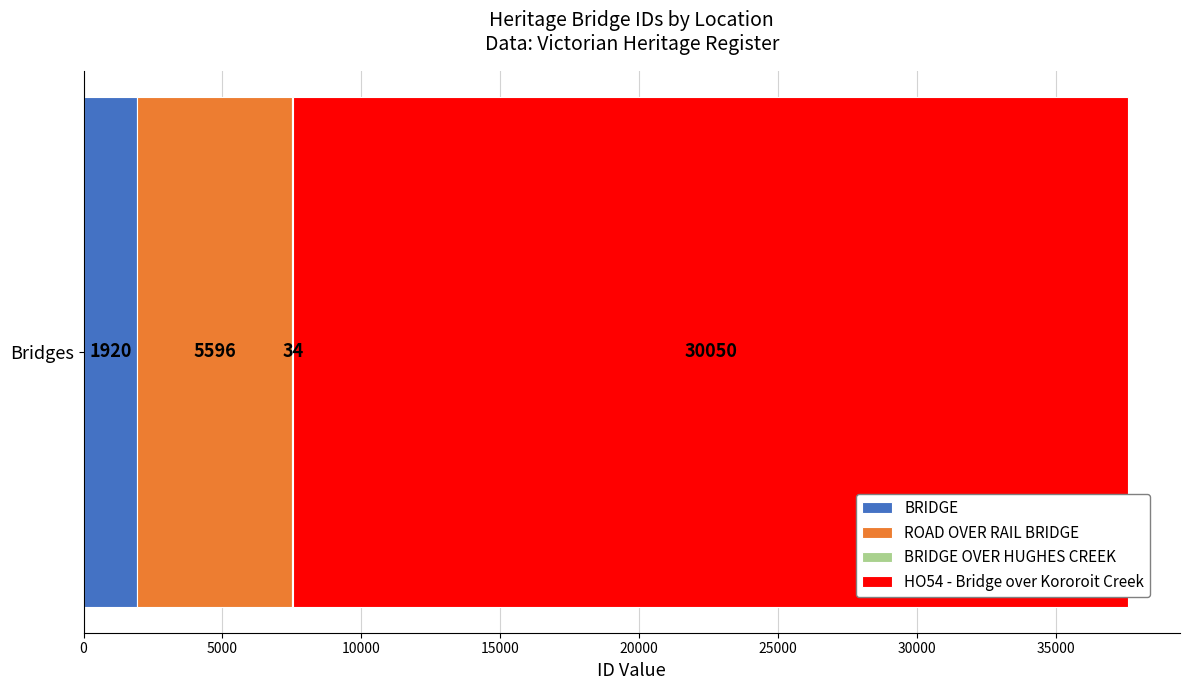

Read the BRIDGE value at Bridges.

1920